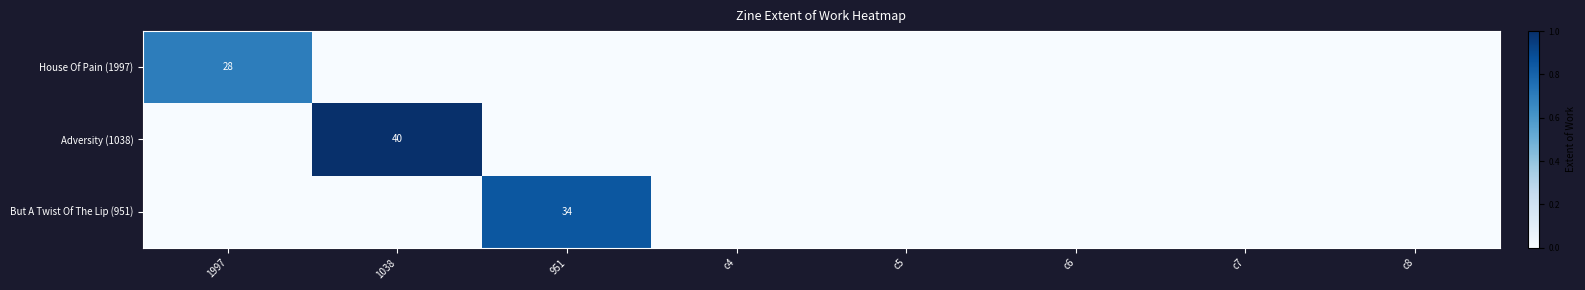

True or false: Adversity (1038) has a value of 10 at 1038.

False